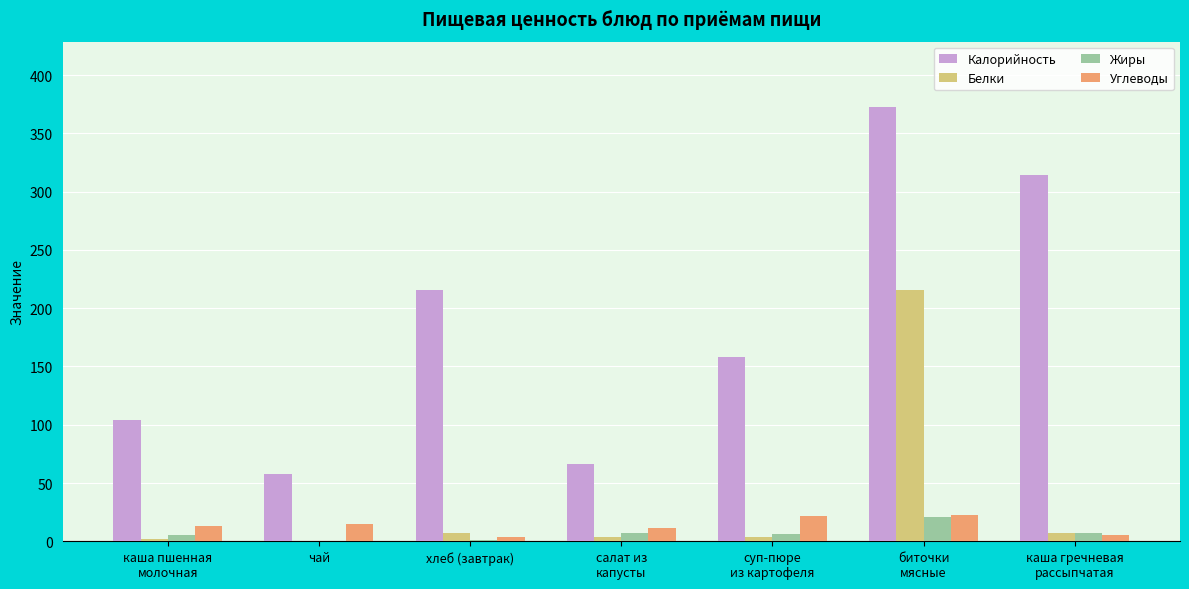

What is the approximate value of Калорийность at суп-пюре
из картофеля?

158.0